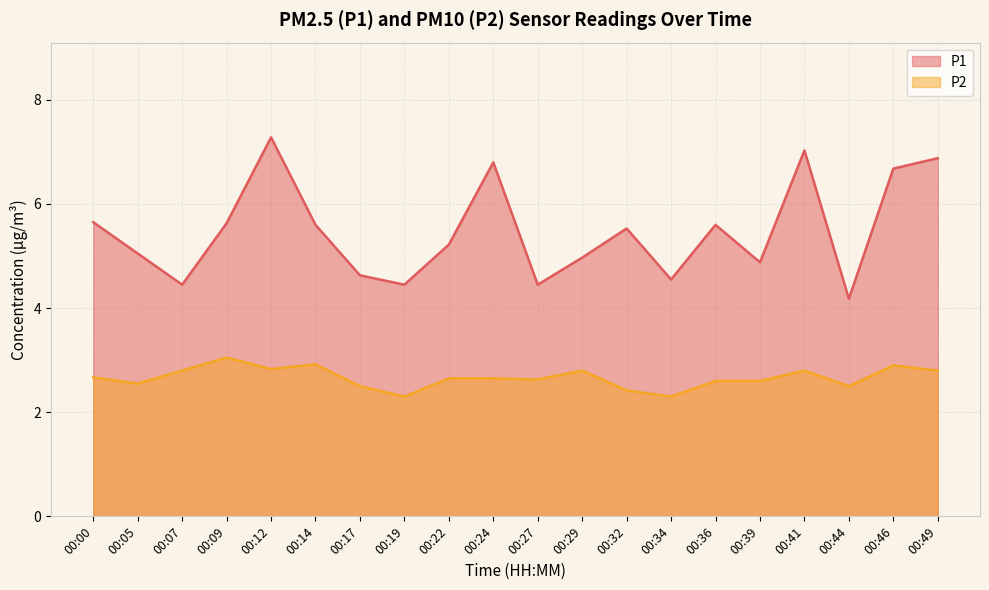

Which category has the lowest value in the P1 series?

00:44